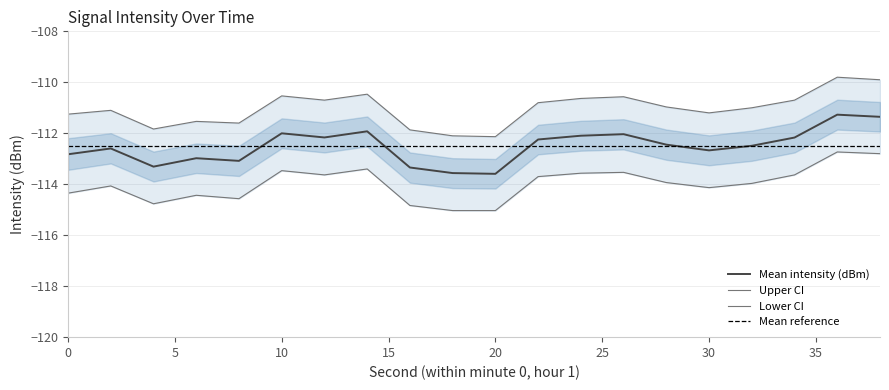

True or false: Upper CI and Lower CI cross at least once.

False